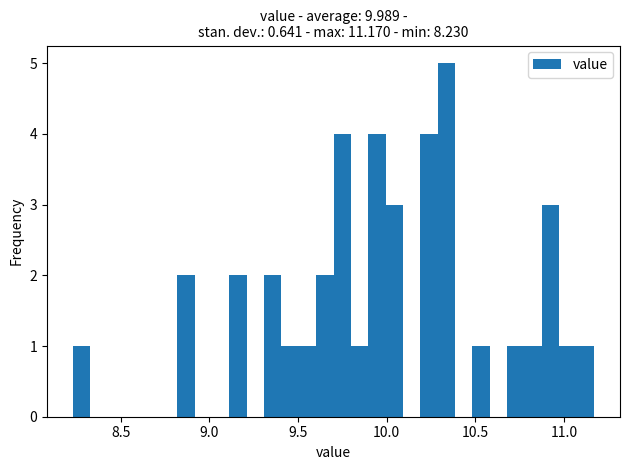

Read against the x-axis, roughly where is the centre of the tallest bar?

10.35